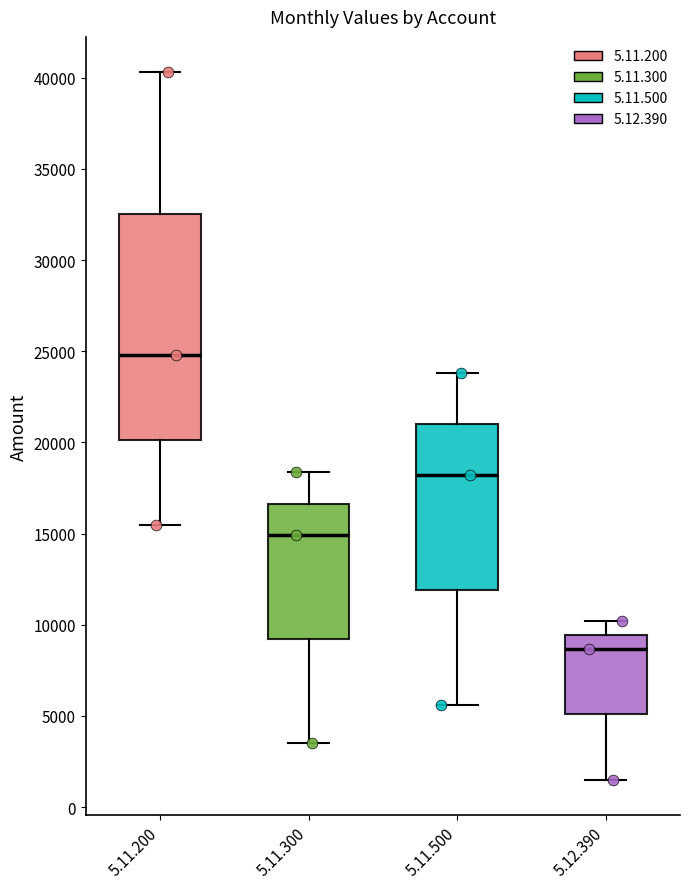

Which box has the lowest median line?

5.12.390